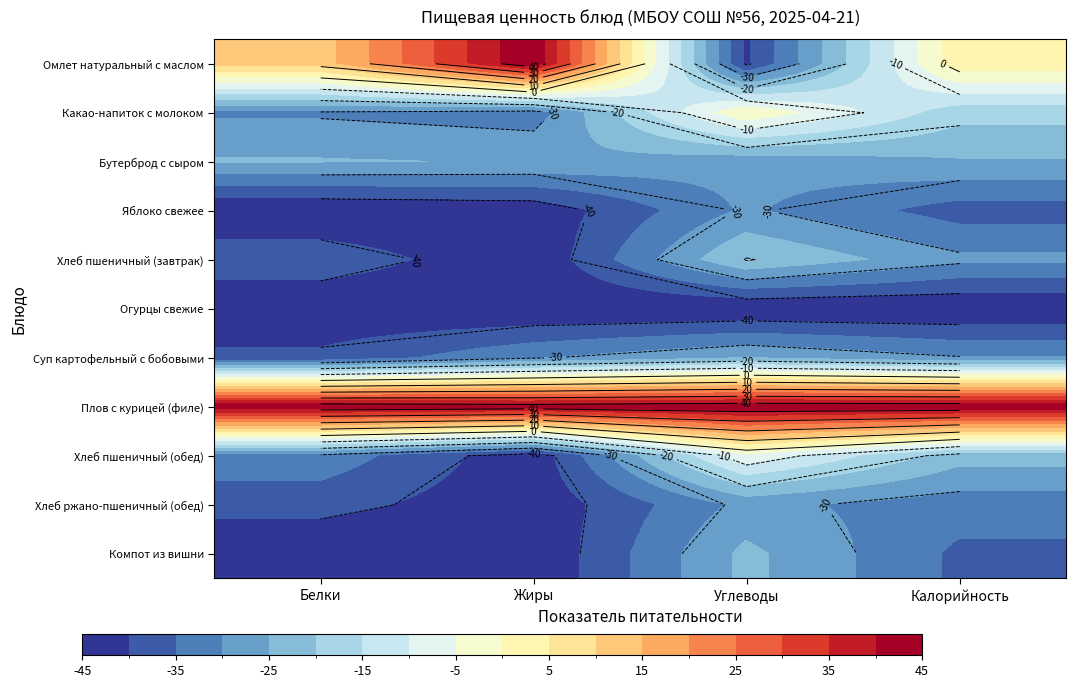

At which category is the sum across all series the highest?

Углеводы